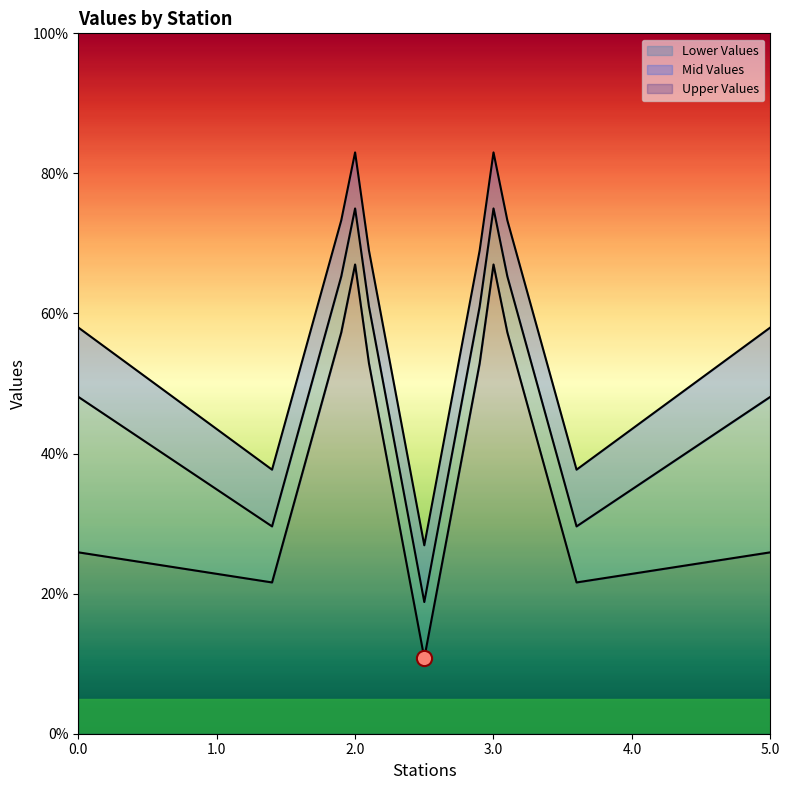

What are all the series names shown in the legend?

Lower Values, Mid Values, Upper Values